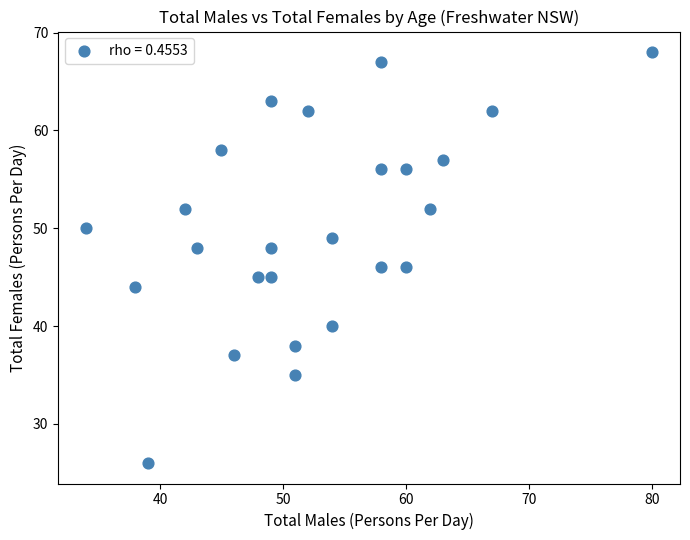

What is the range of Y values (max minus min)?

42